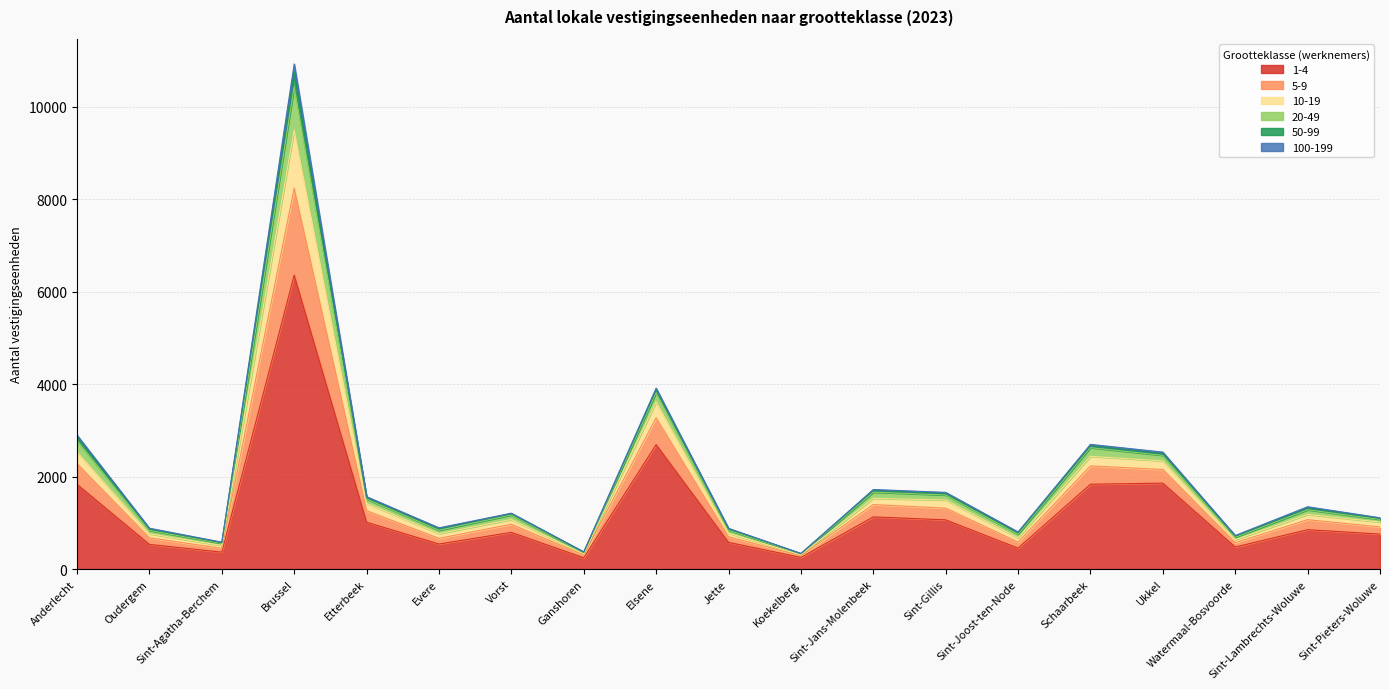

What is the label of the 2nd point from the right?

Sint-Lambrechts-Woluwe